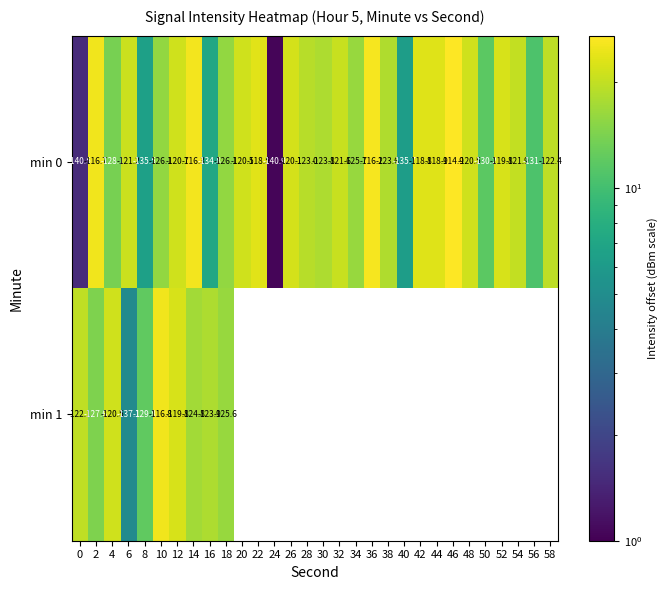

What is the difference between the second highest and second lowest values in the min 0 series?

24.3